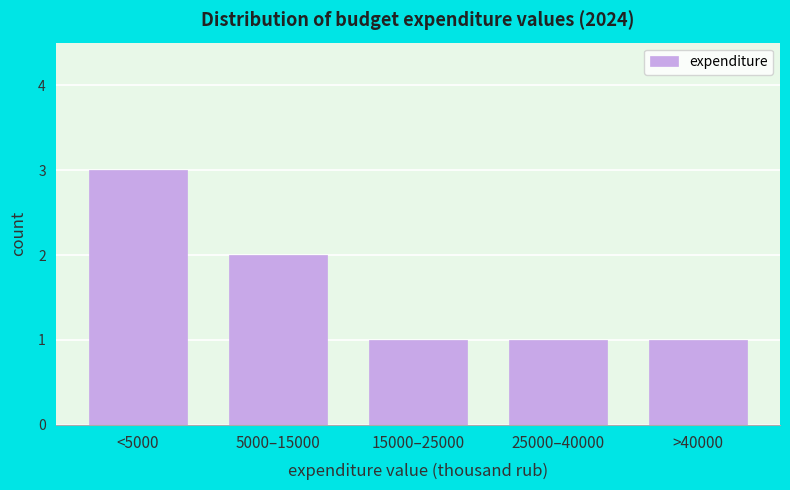

Reading right to left, list all the values displayed in this chart.

>40000=1	25000–40000=1	15000–25000=1	5000–15000=2	<5000=3